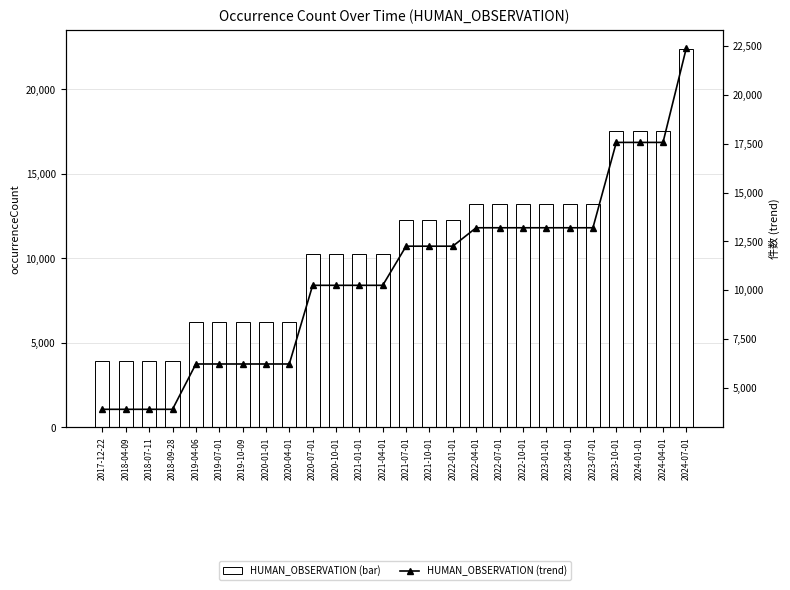

What is the difference between the HUMAN_OBSERVATION (trend) values at 2022-01-01 and 2023-07-01?

943